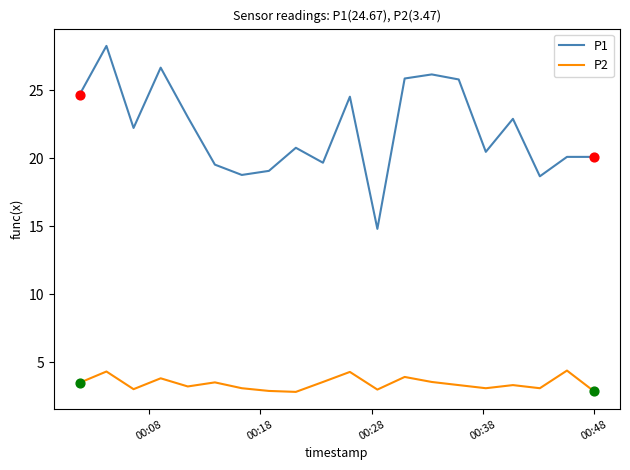

What are all the series names shown in the legend?

P1, P2